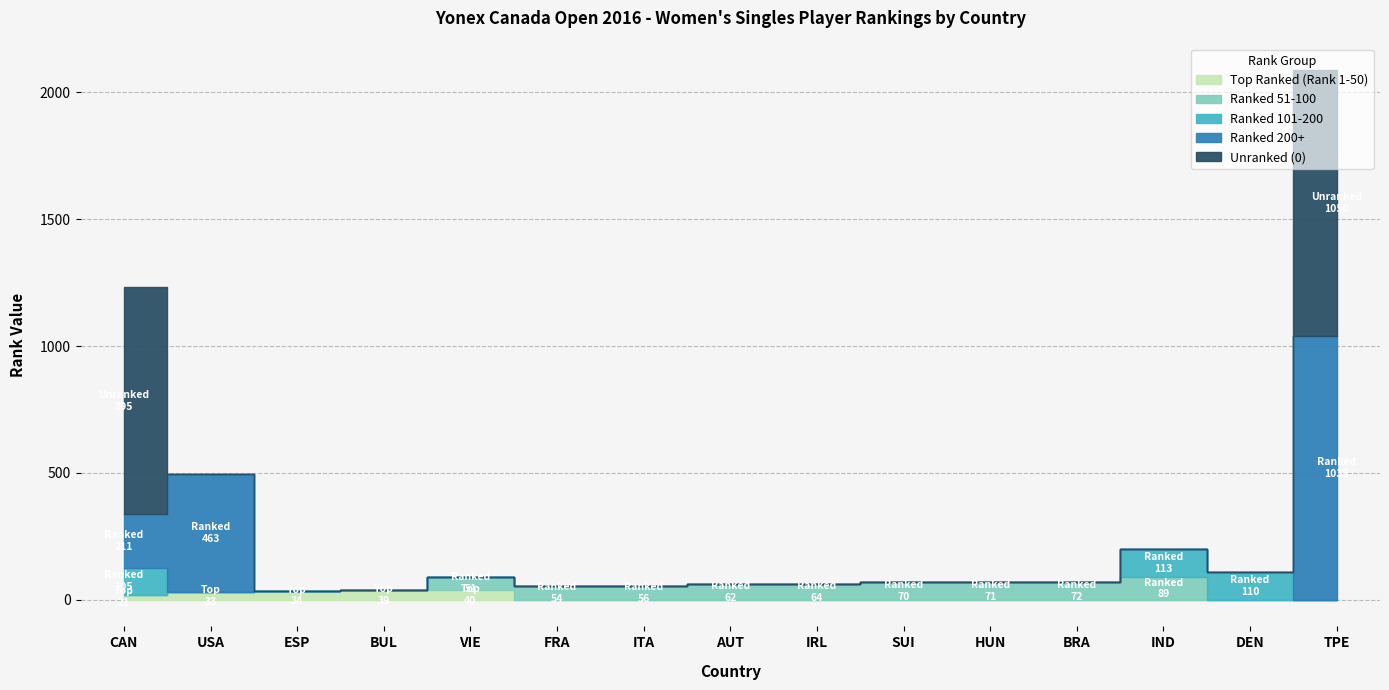

What position from the left is IRL?

9